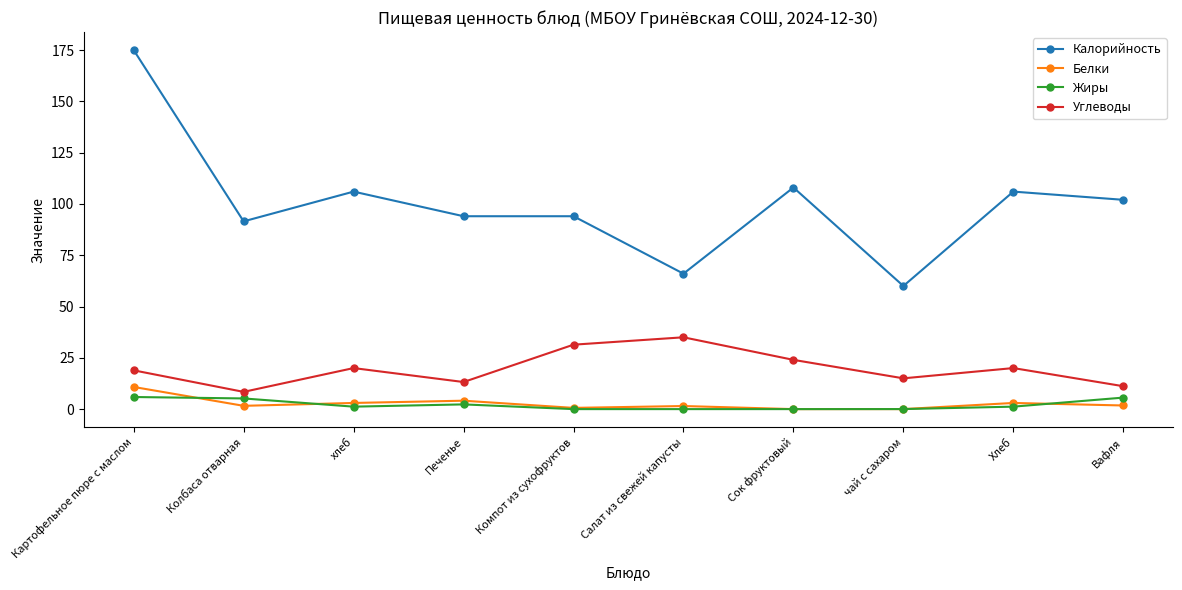

How many series are shown in this chart?

4